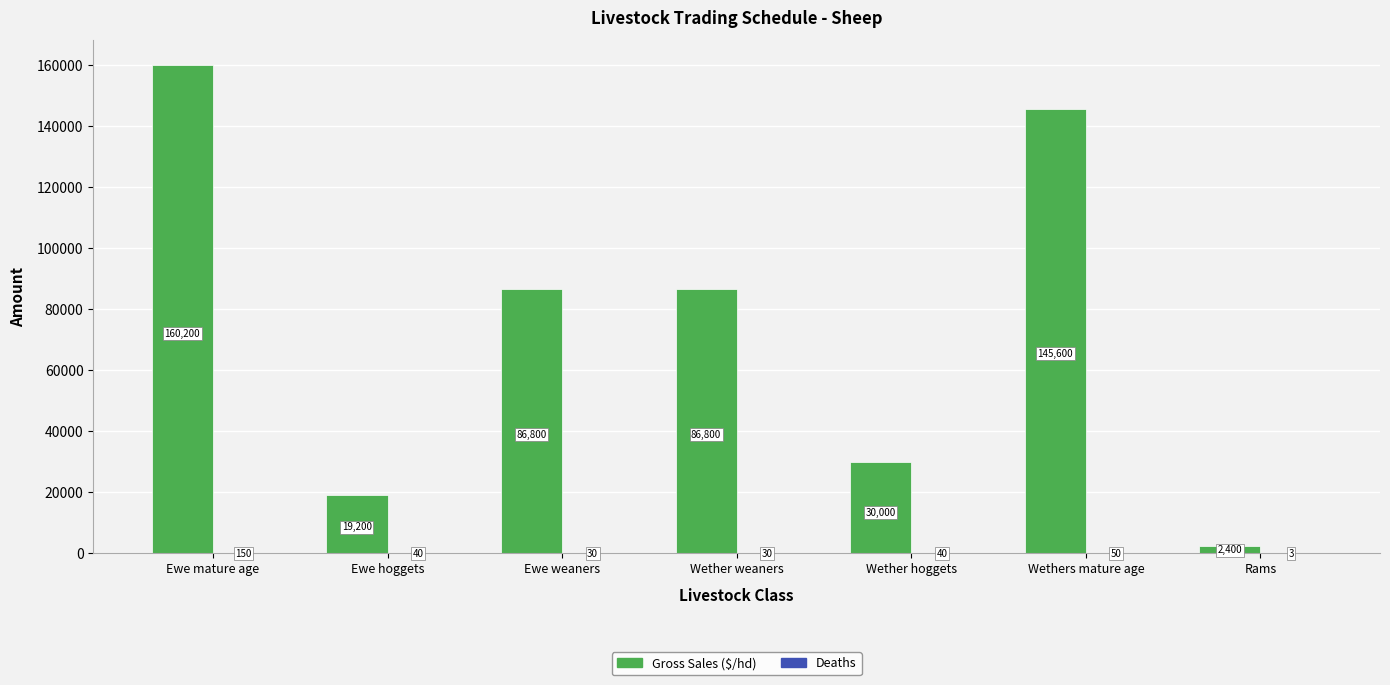

Which series has the largest total across all categories?

Gross Sales ($/hd)